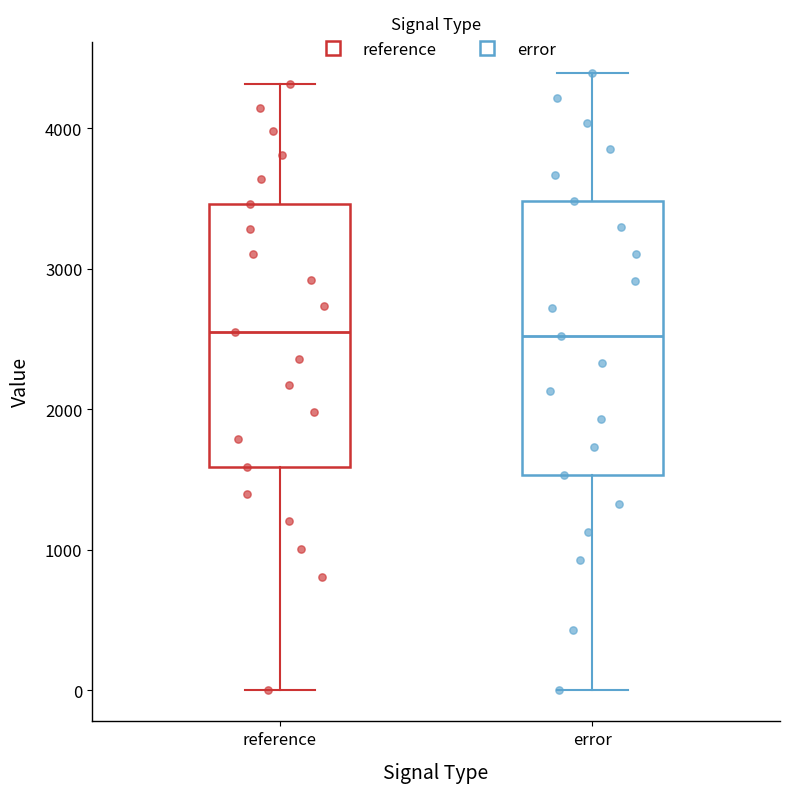

Reading left to right, transcribe this box plot: for each box, give where its median line is, the range the box spans, and where its two whiskers end, as read against the y-axis. The values are not printed on the chart, so give them approximately, as read against the axis.

reference: median 2600, box 1600 to 3500, whiskers 0 to 4300
error: median 2500, box 1500 to 3500, whiskers 0 to 4400